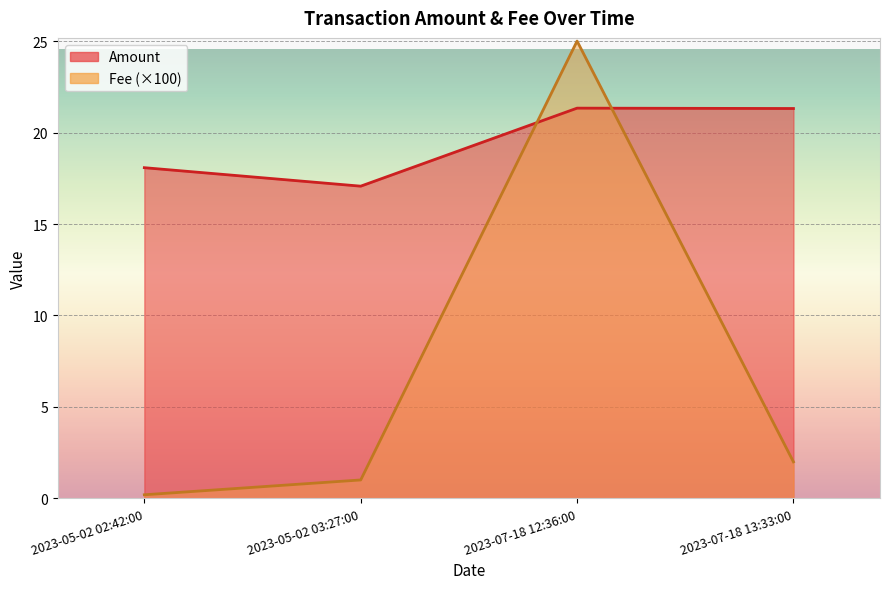

How many lines are shown in the chart?

2